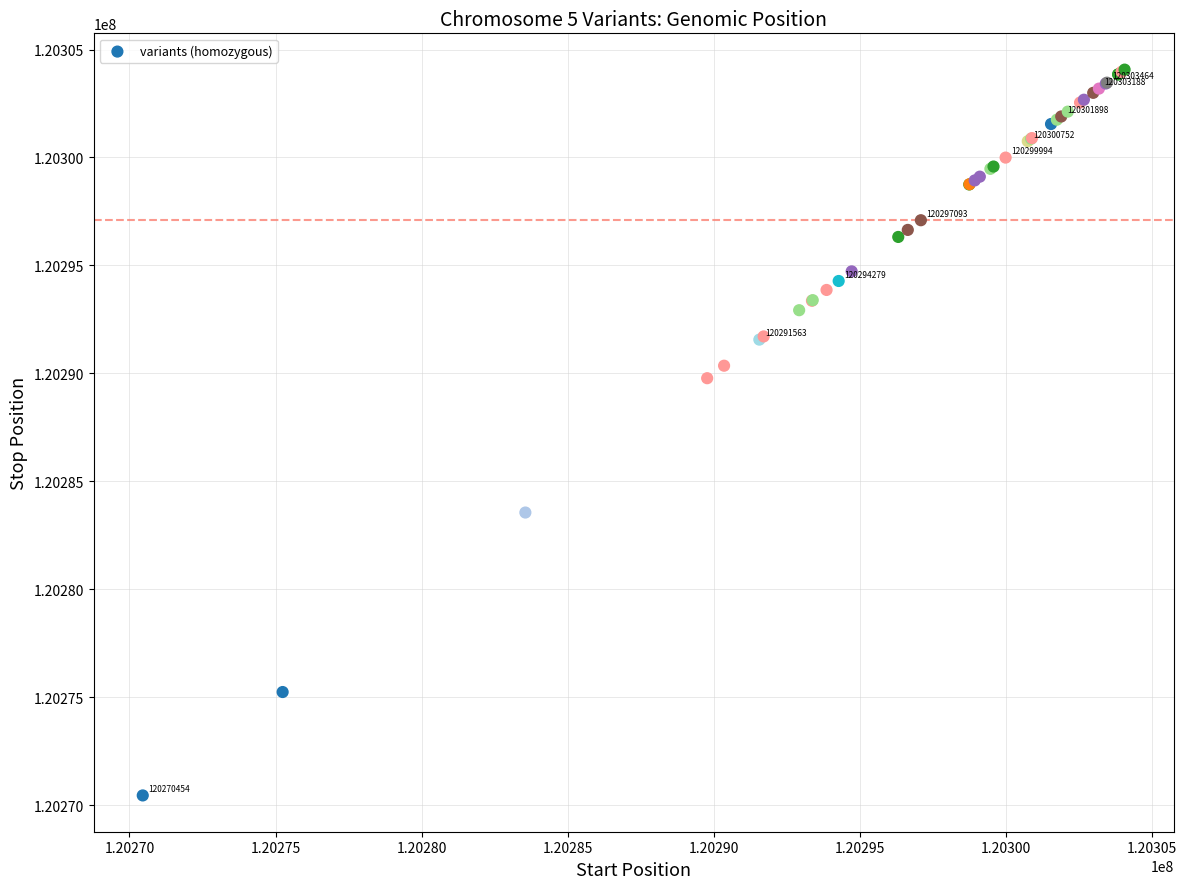

What Y value in the scatter plot is closest to 120287262?

120289778